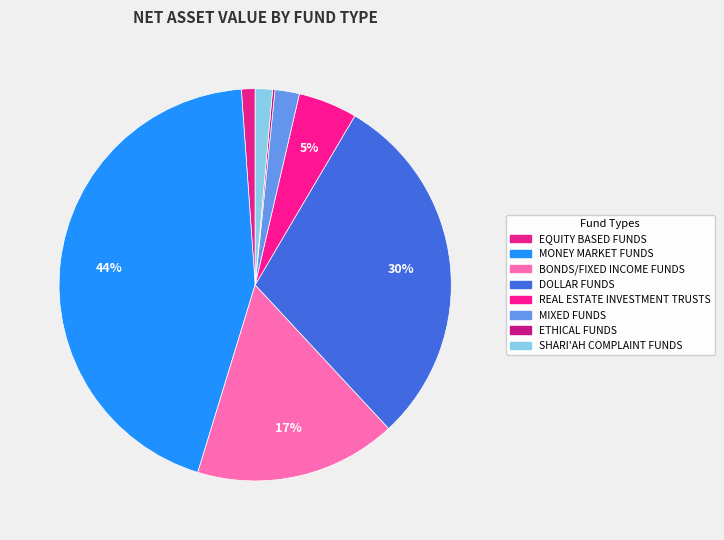

To the nearest percent, what is the difference between the largest and smallest slice percentages?

44%